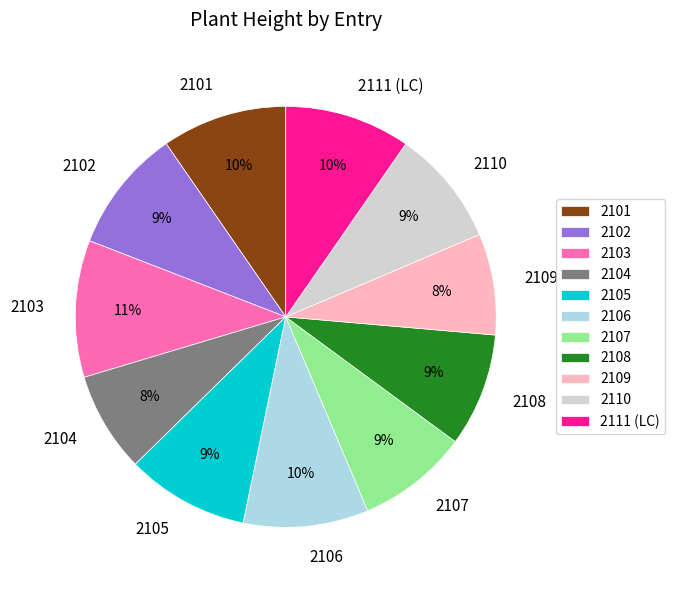

To the nearest percent, what portion does 2106 represent?

10%